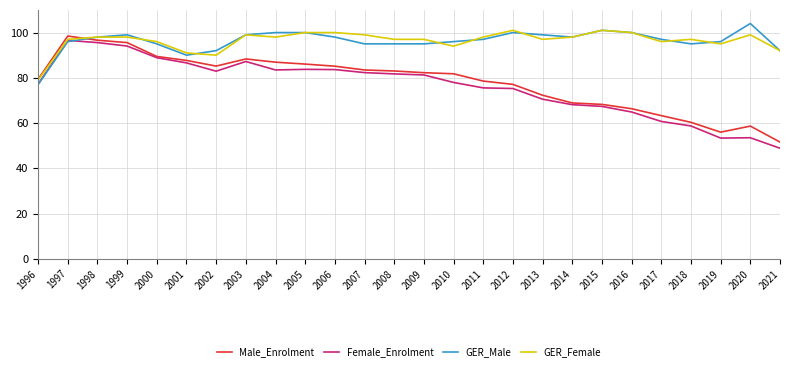

What is the approximate value of Female_Enrolment at 2006?

83.6